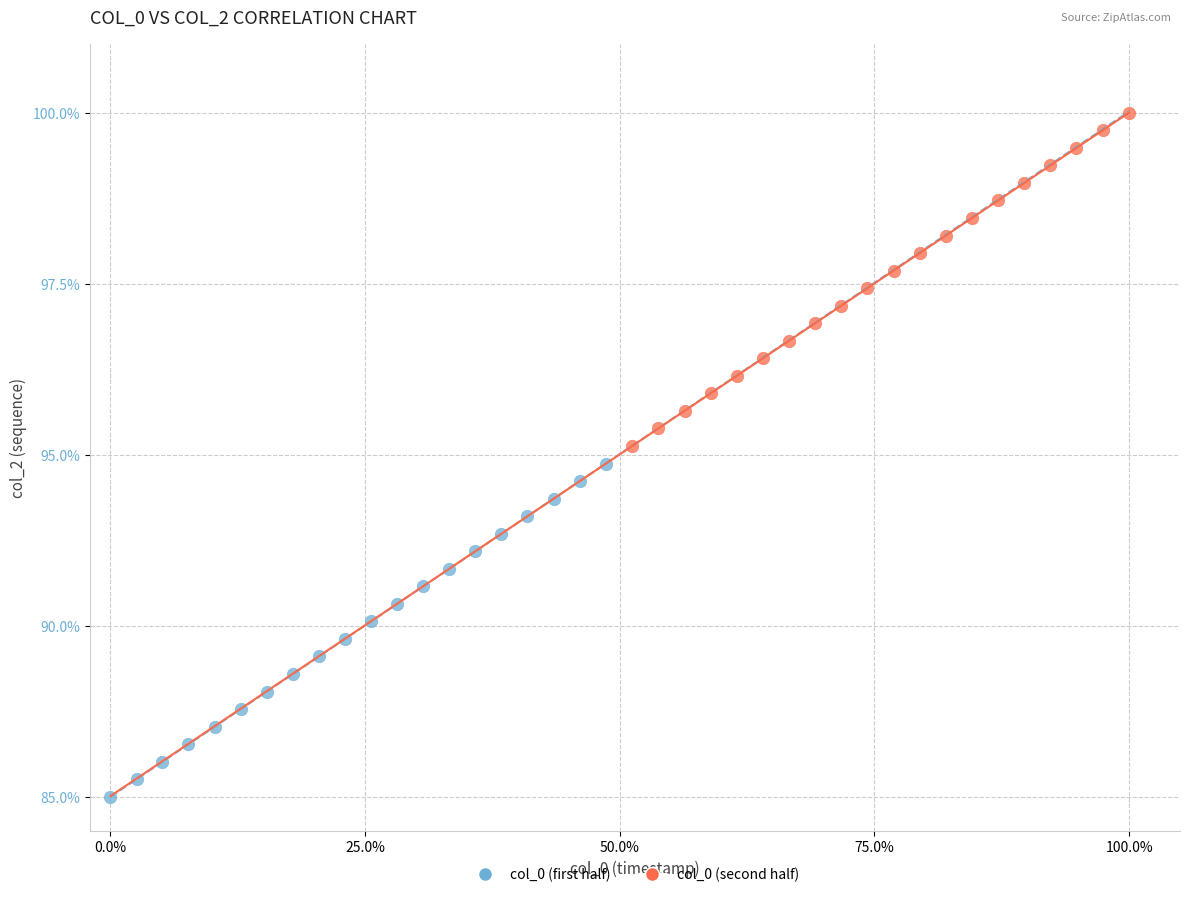

What are all the series names shown in the legend?

col_0 (first half), col_0 (second half)